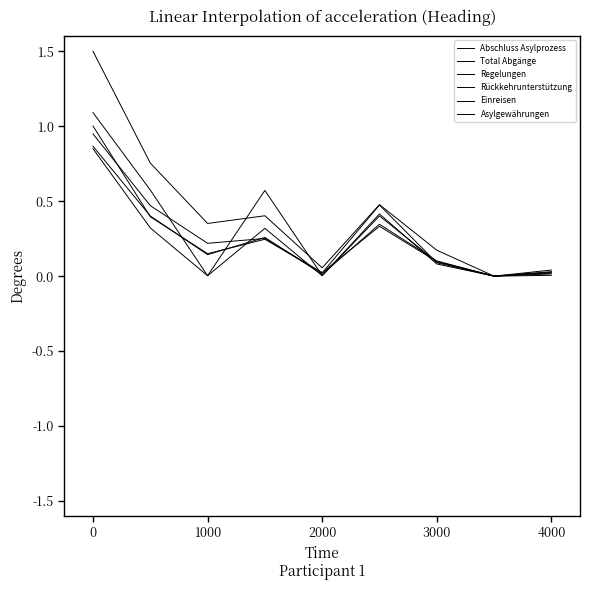

Does the chart have visible grid lines?

No